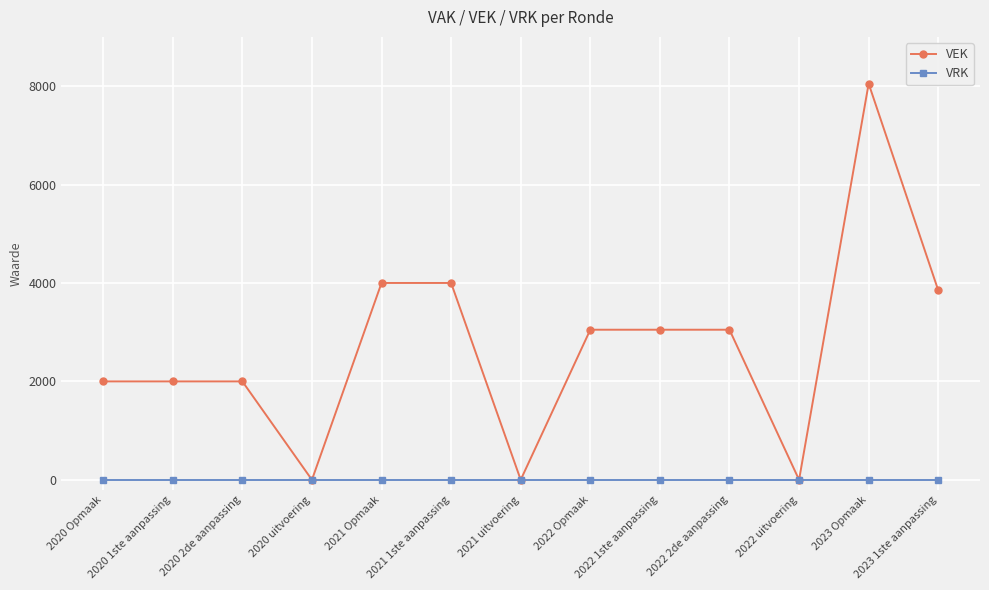

True or false: VEK has a value of 3160 at 2020 2de aanpassing.

False